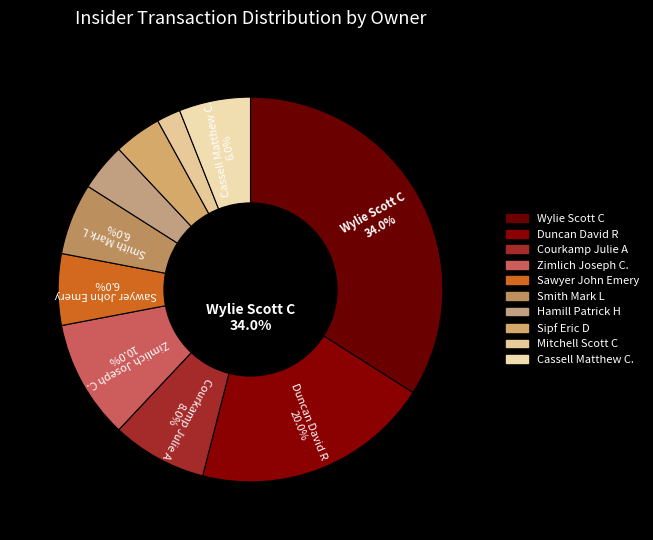

To the nearest percent, what is the difference between the Sawyer John Emery and Courkamp Julie A slice percentages?

2%